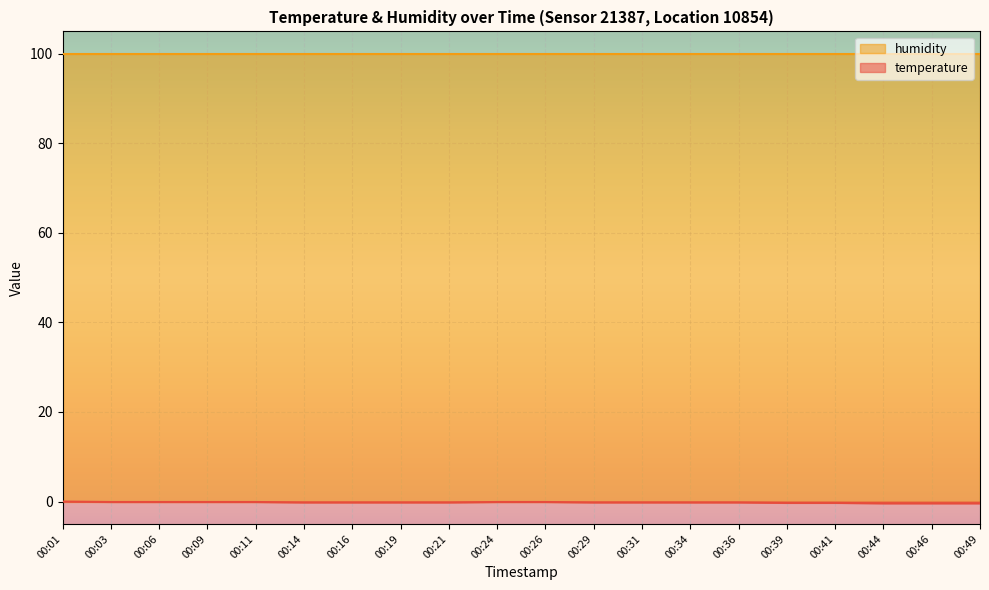

Rank the categories by value from lowest to highest.

00:44, 00:46, 00:49, 00:39, 00:41, 00:14, 00:16, 00:19, 00:21, 00:29, 00:31, 00:34, 00:36, 00:03, 00:06, 00:09, 00:11, 00:24, 00:26, 00:01